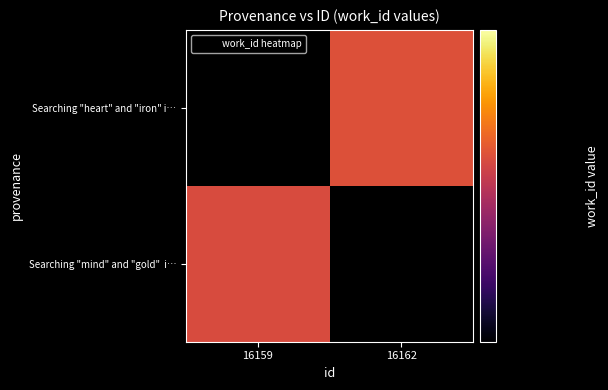

At how many categories does at least one series exceed 6118?

1